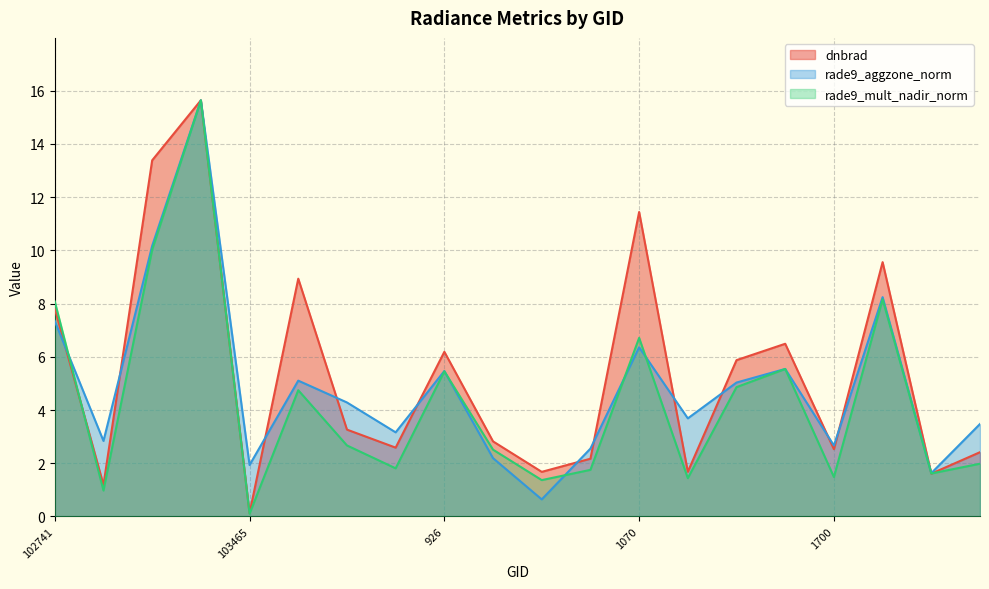

What is the greatest value displayed?

15.6